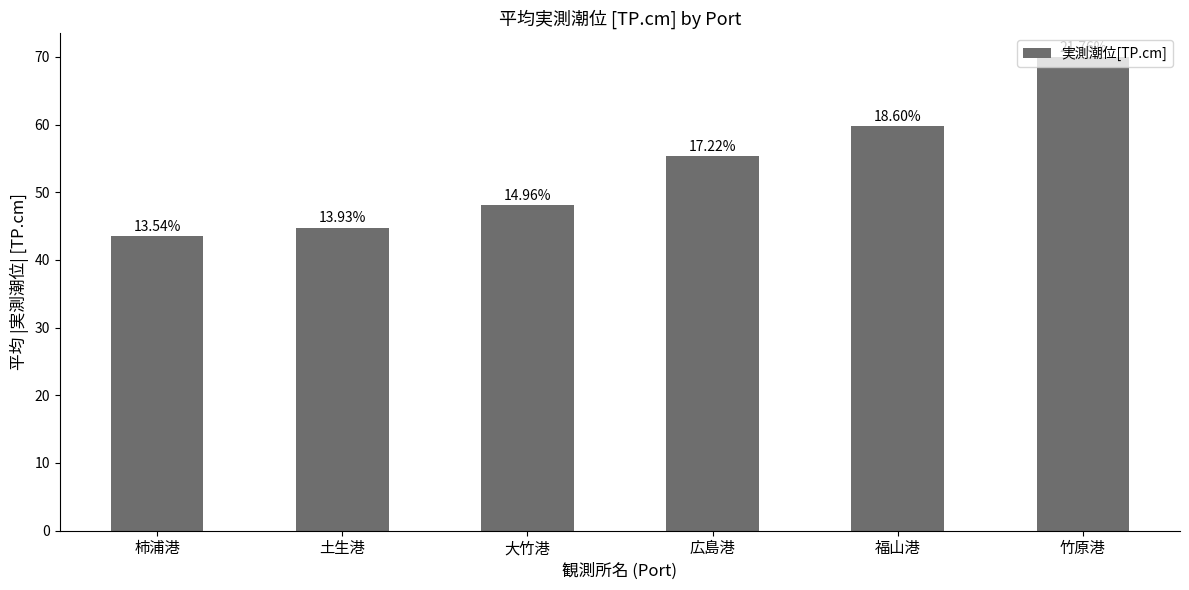

Reading left to right, transcribe all the data shown in this chart.

43.5	44.8	48.1	55.4	59.8	70.0